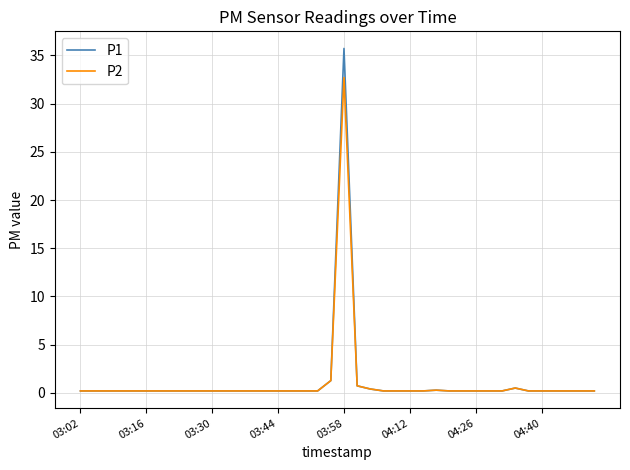

Which series has the largest range (max minus min)?

P1